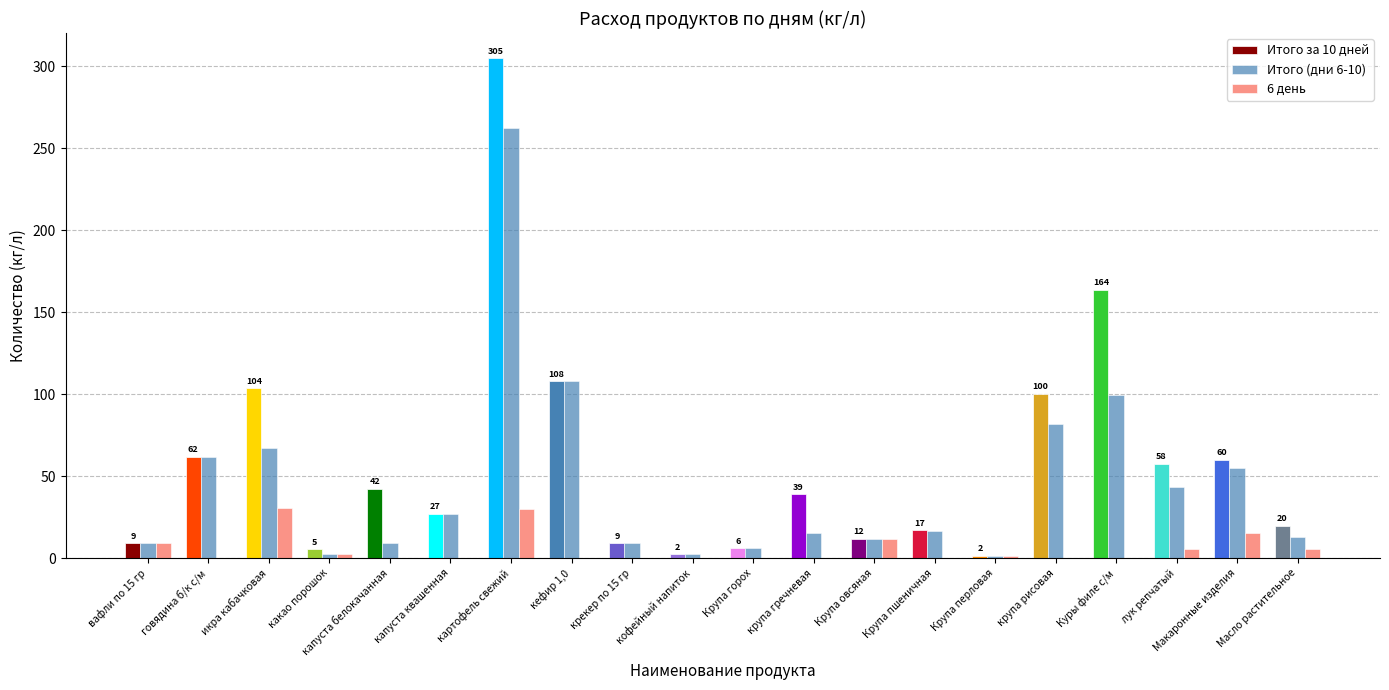

What is the label of the 20th bar from the left?

Масло растительное